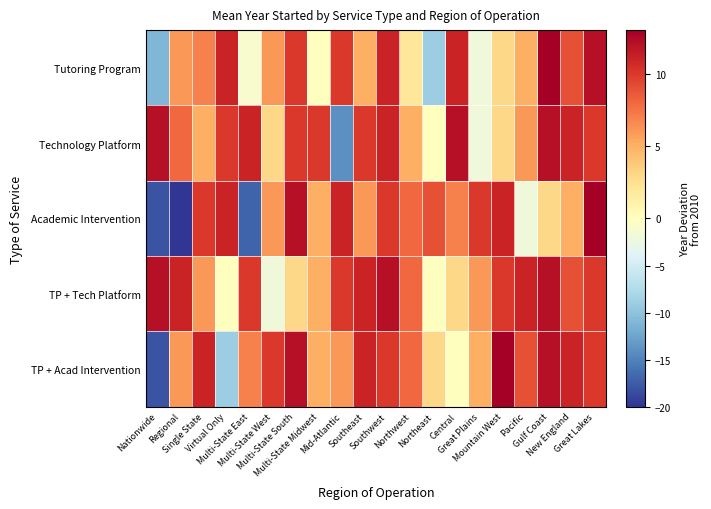

What is the total value across all series at Gulf Coast?

52